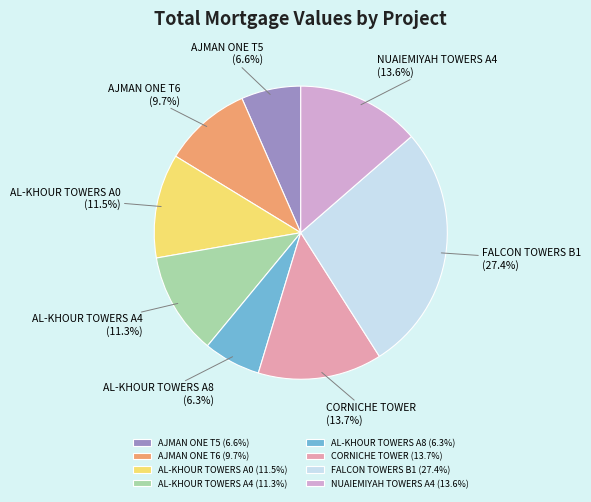

What percentage do AJMAN ONE T5 and CORNICHE TOWER together represent?

20.3%